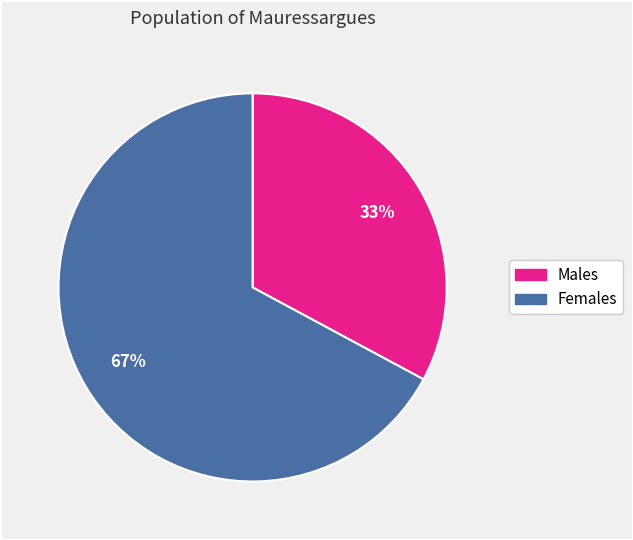

To the nearest percent, what is the average slice percentage?

50%